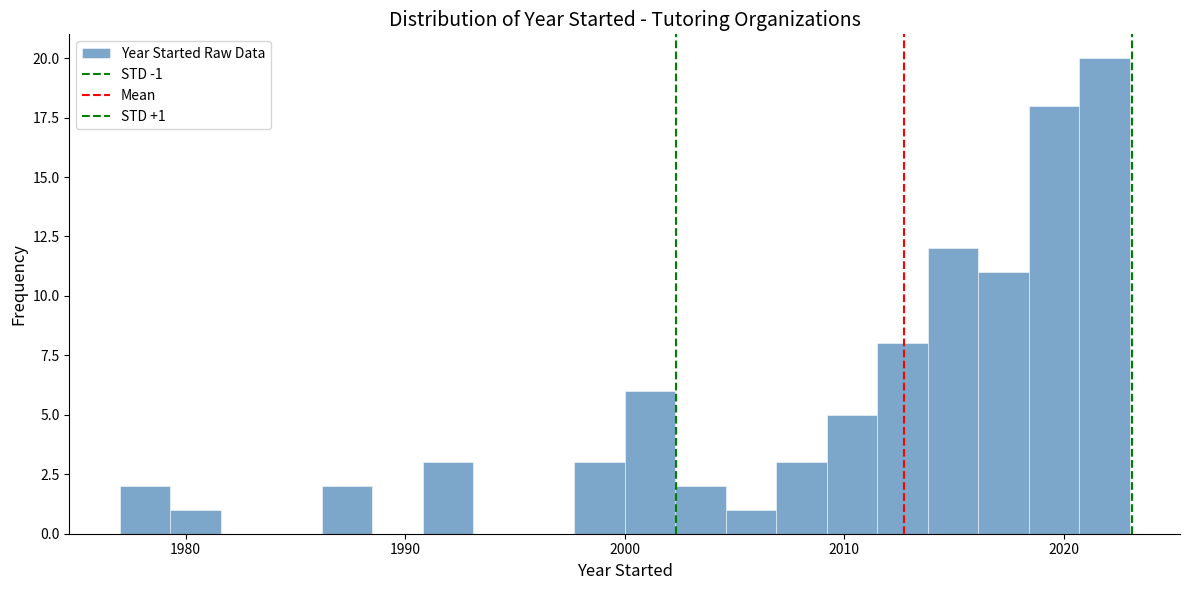

Read against the x-axis, roughly where is the centre of the tallest bar?

2022